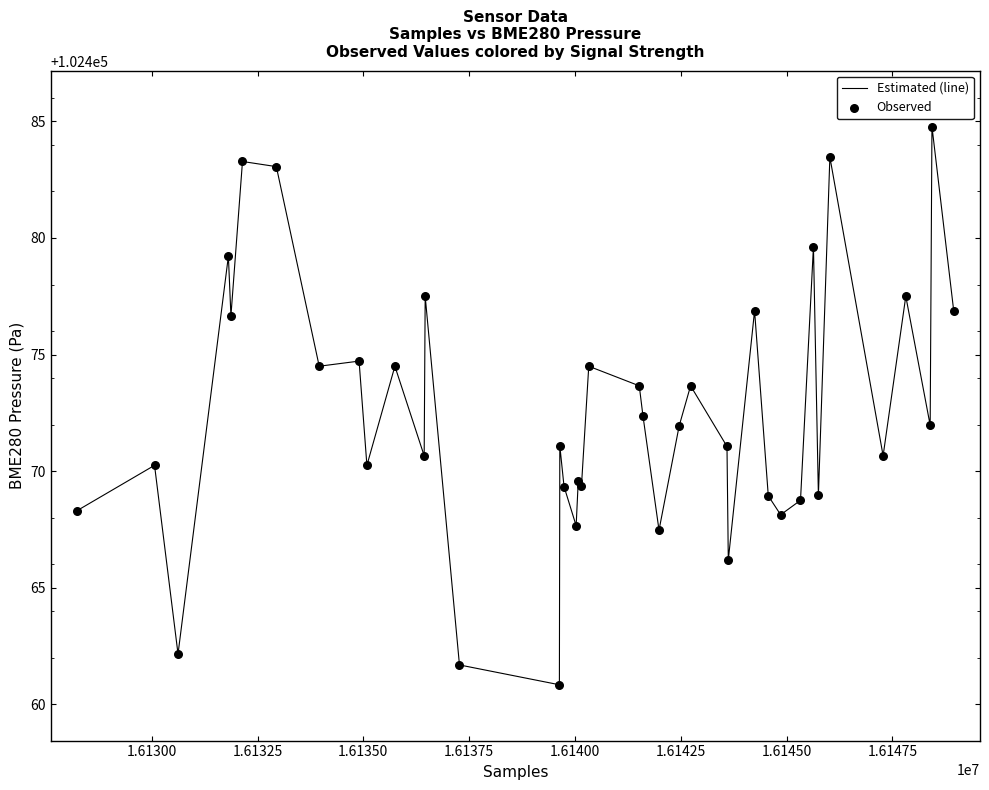

What is the greatest value displayed?

102484.8